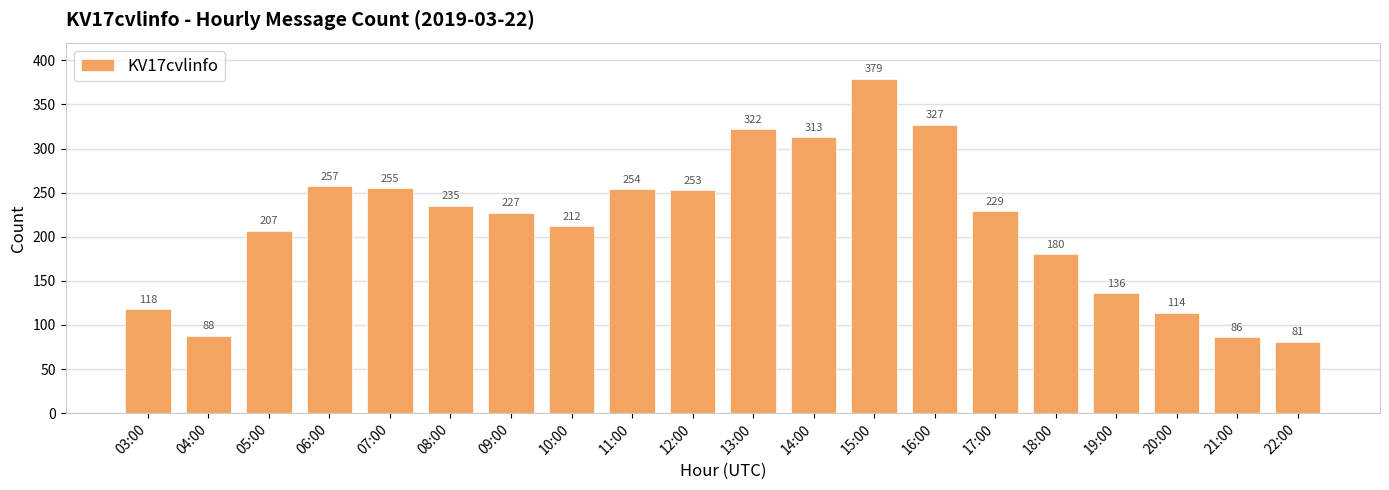

List the labels in order of value, largest first.

15:00, 16:00, 13:00, 14:00, 06:00, 07:00, 11:00, 12:00, 08:00, 17:00, 09:00, 10:00, 05:00, 18:00, 19:00, 03:00, 20:00, 04:00, 21:00, 22:00